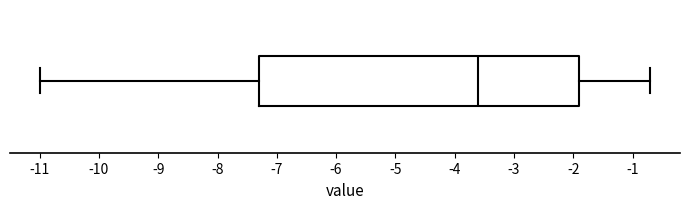

Where does the median line of the box sit on the x-axis? The values are not printed on the chart, so give them approximately, as read against the axis.

-3.6